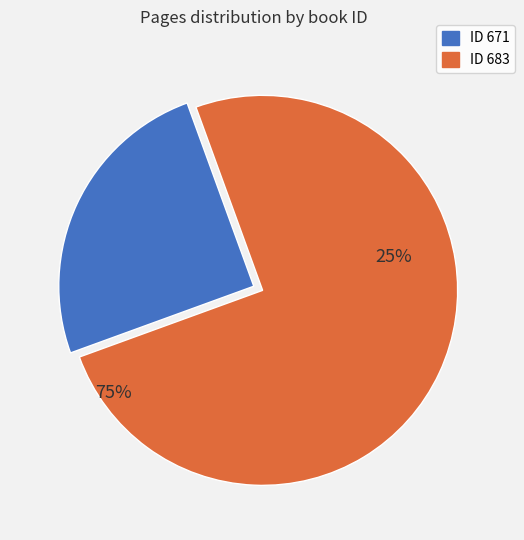

Does 683 account for over 50% of the chart?

Yes